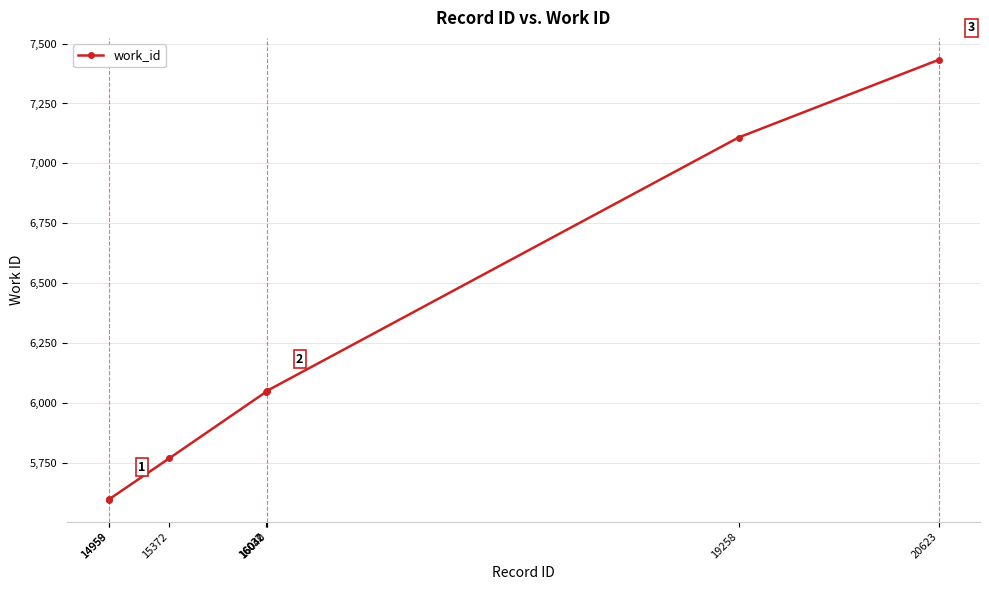

The value at 15372 is 5769. True or false?

True